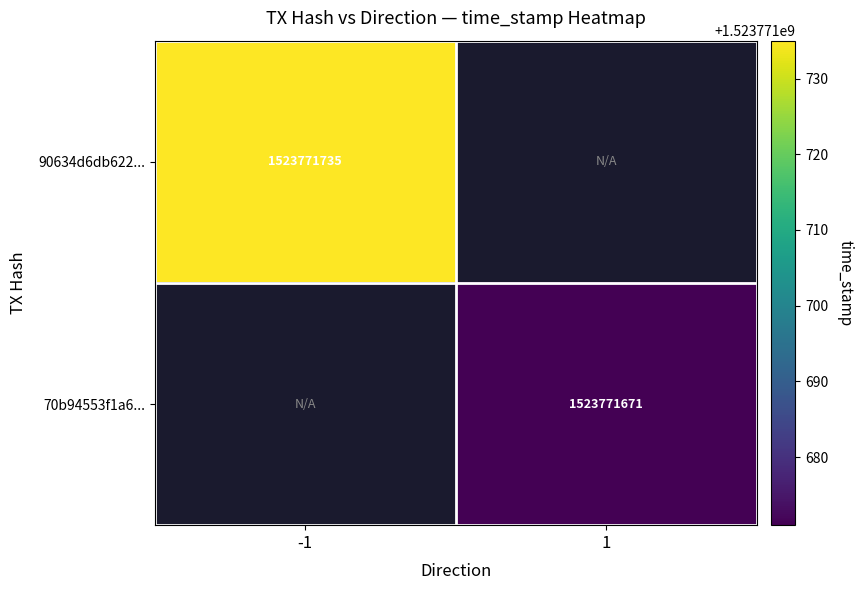

How many categories are shown in the chart?

2